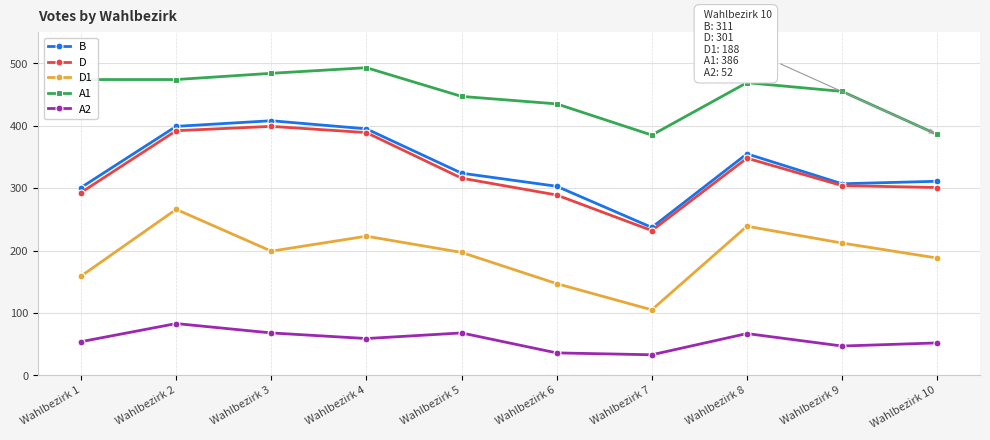

What is the minimum value for A1?

385